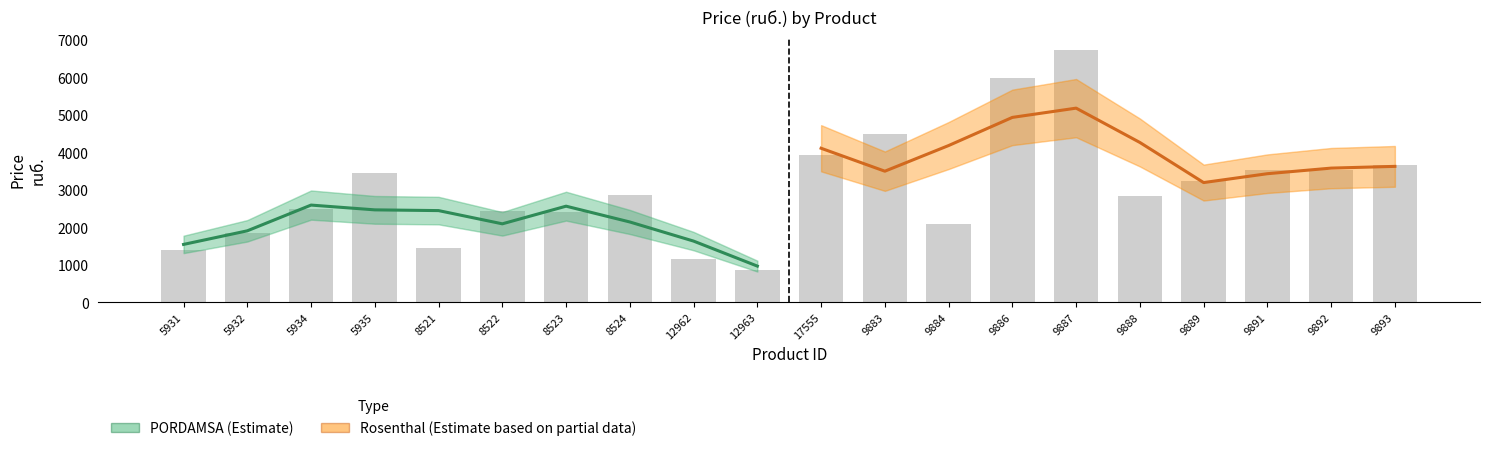

What are all the series names shown in the legend?

PORDAMSA, Rosenthal